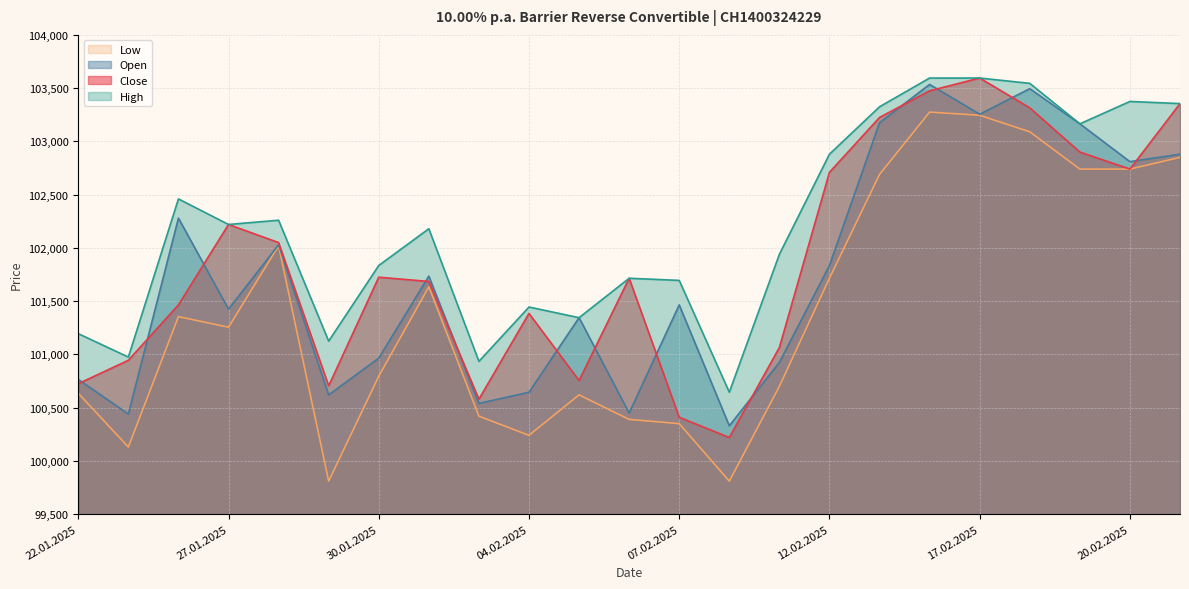

Rank the series by their maximum value, from highest to lowest.

Close, High, Open, Low